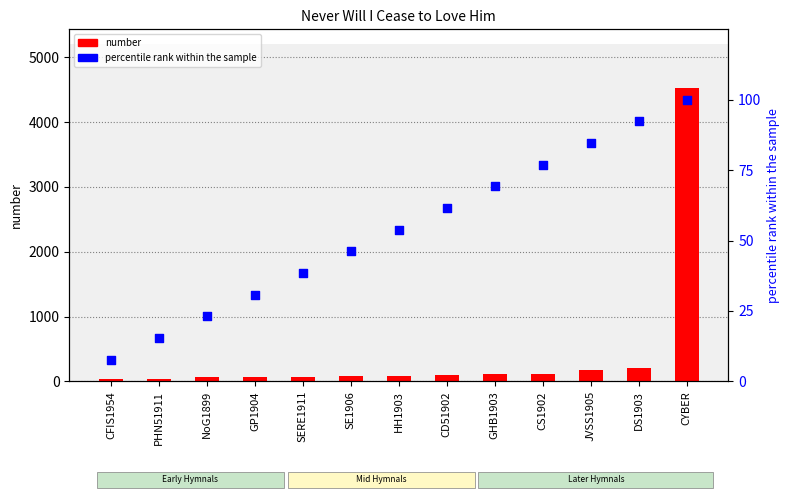

What is the total value across all series at PHN51911?

52.4